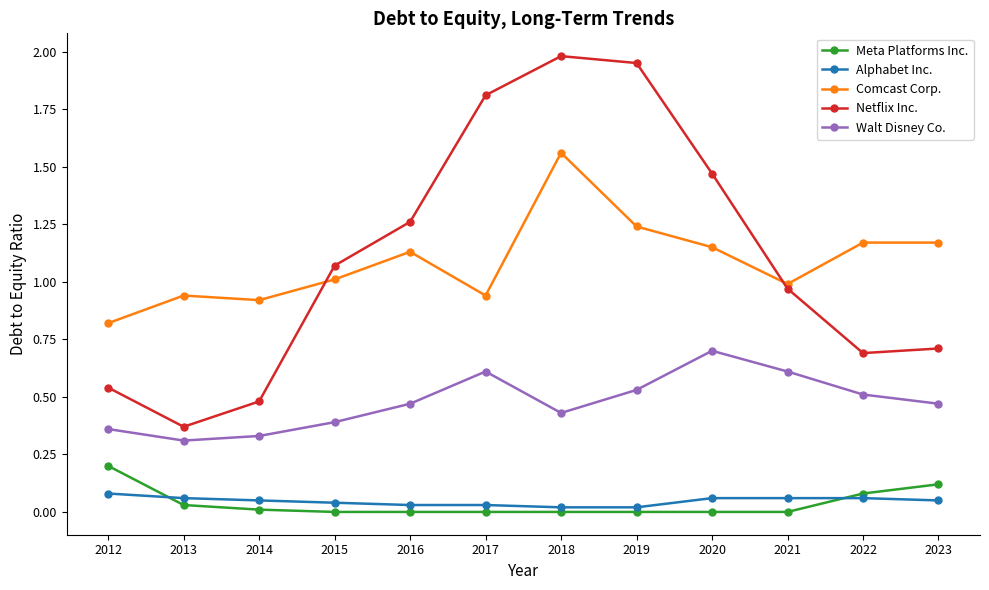

Rank the categories by Netflix Inc. value from highest to lowest.

2018, 2019, 2017, 2020, 2016, 2015, 2021, 2023, 2022, 2012, 2014, 2013